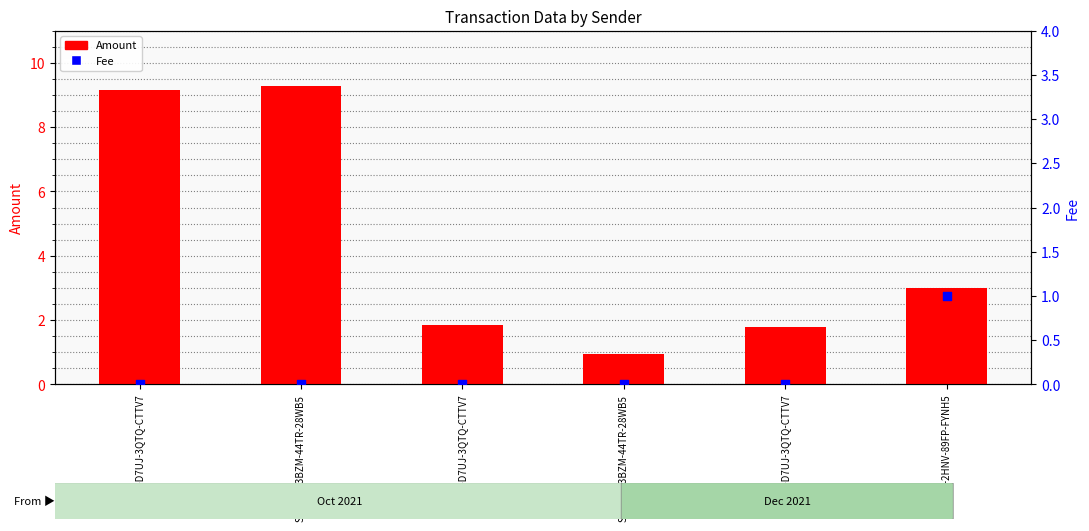

What is the total value across all series at S-JKBV-2HNV-89FP-FYNH5?

4.0